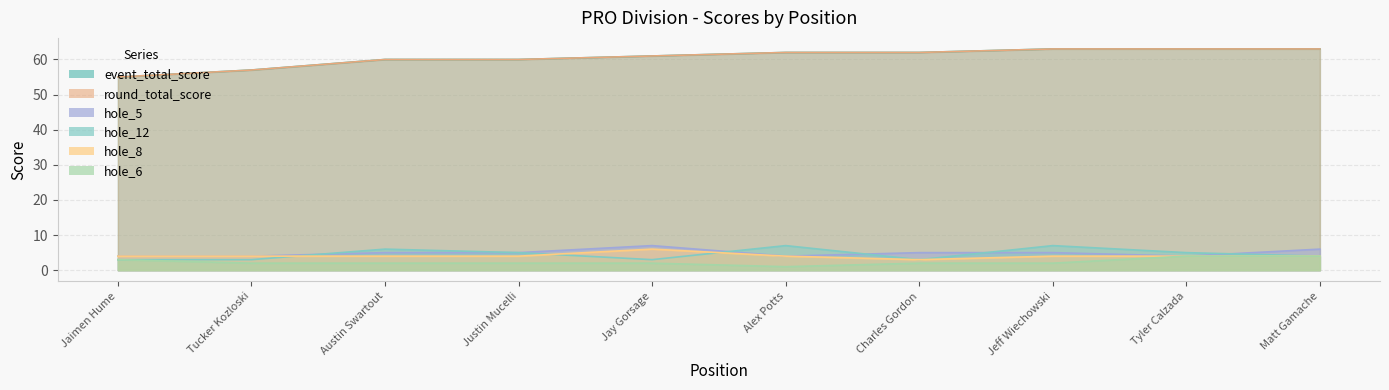

Reading right to left, extract all data points from this chart.

event_total_score: 63	63	63	62	62	61	60	60	57	55
round_total_score: 63	63	63	62	62	61	60	60	57	55
hole_5: 6	4	5	5	4	7	5	5	4	4
hole_12: 4	5	7	3	7	3	5	6	3	3
hole_8: 4	4	4	3	4	6	4	4	4	4
hole_6: 4	4	2	2	1	2	2	2	2	3